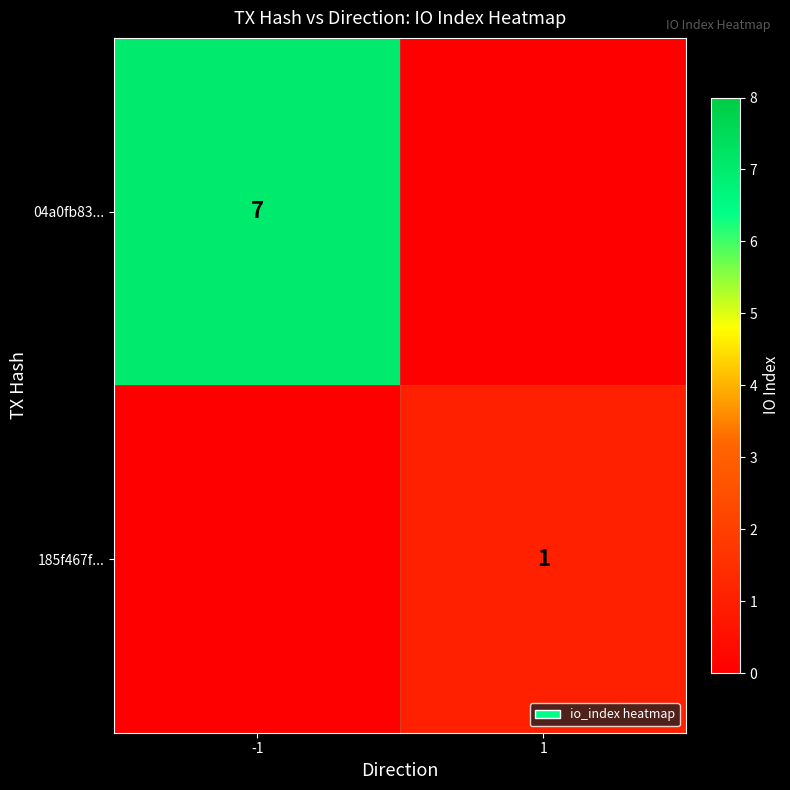

How many data points does each series have?

2